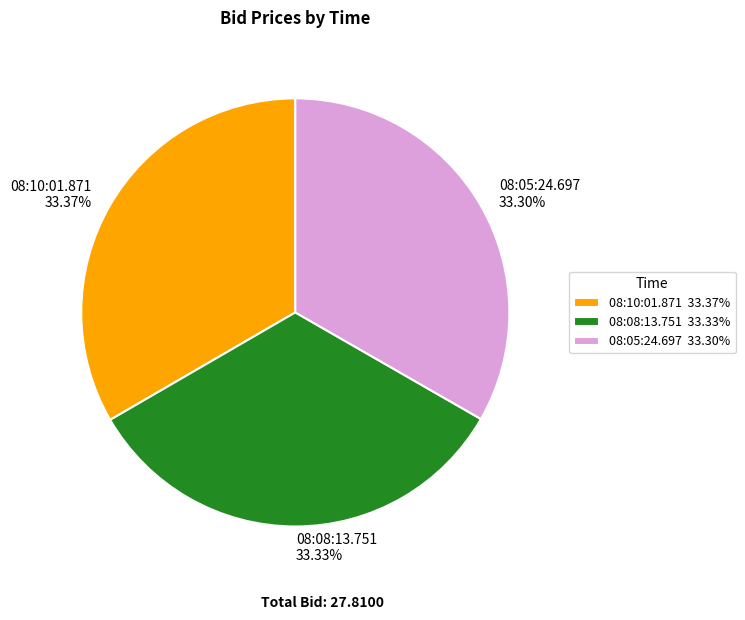

The 08:05:24.697 slice represents 23% of the pie. True or false?

False